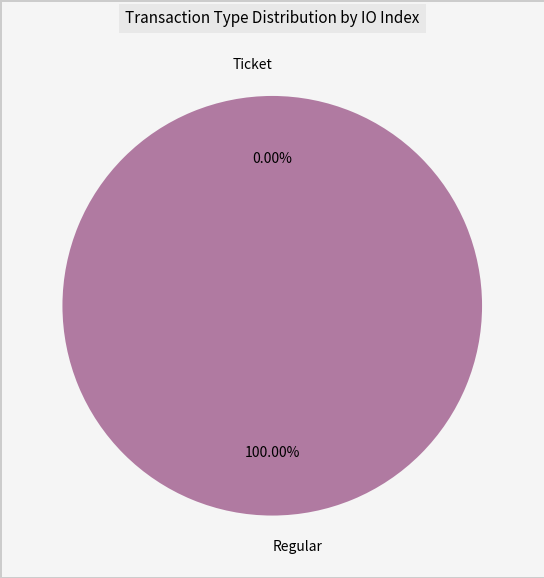

Is it true that Regular is 100% of the pie?

True